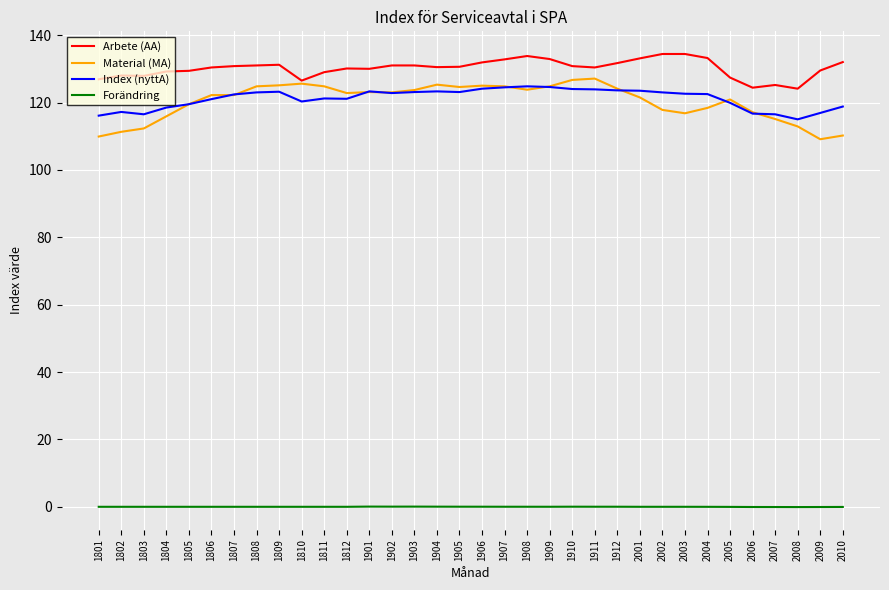

Which series has the largest range (max minus min)?

Material (MA)